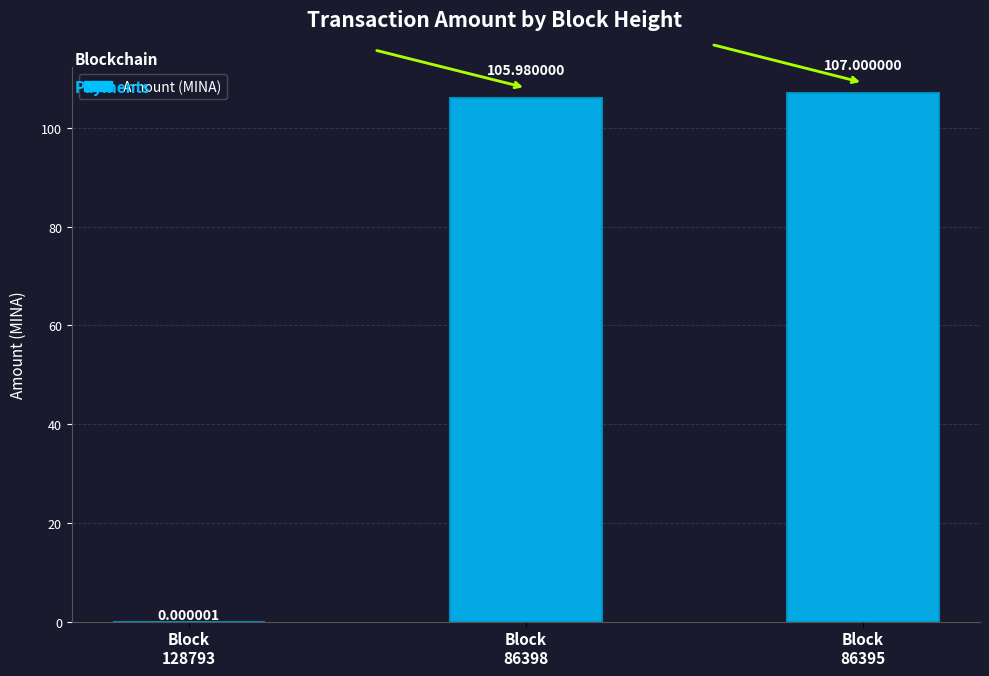

How many series are shown in this chart?

1